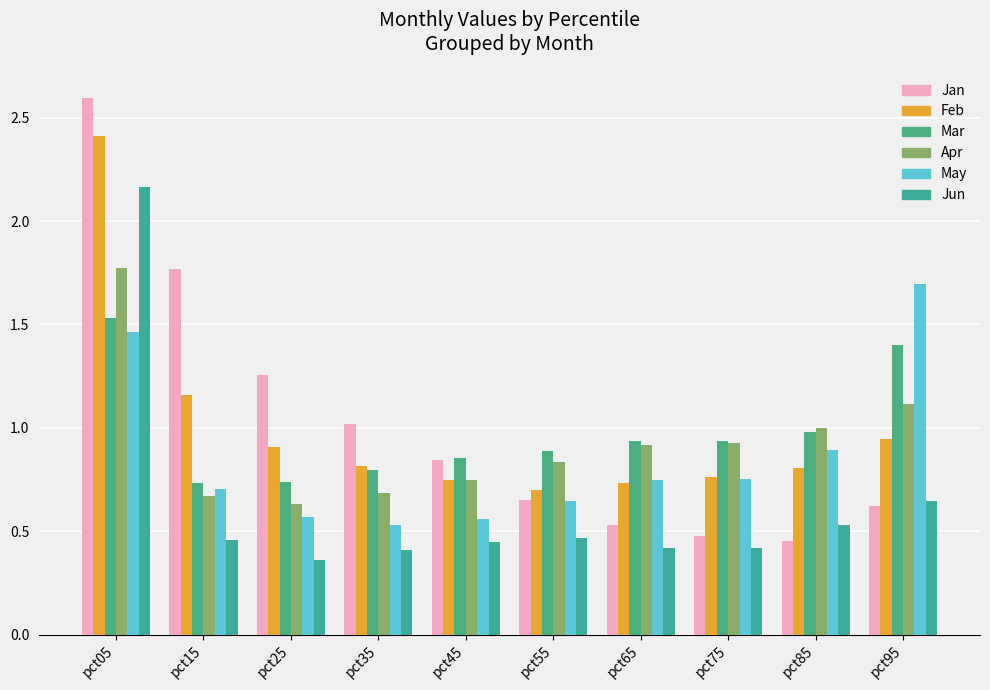

Are the bars grouped side by side (vs. stacked)?

Yes